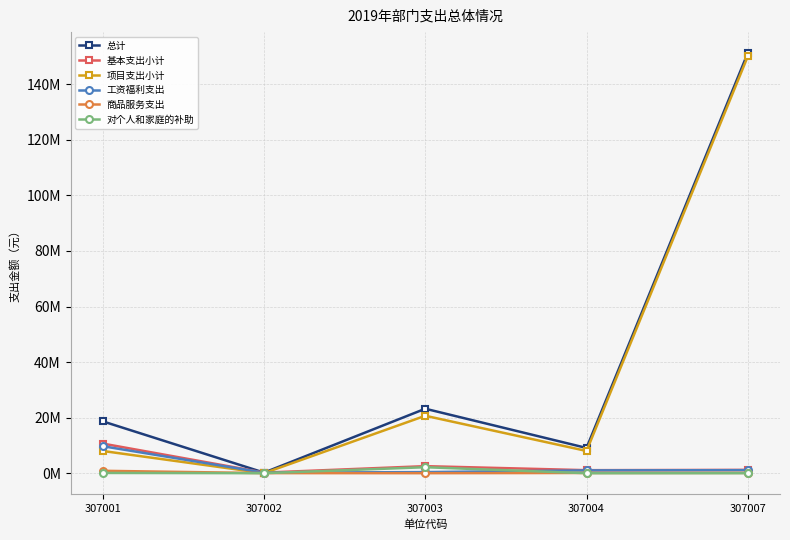

Where is the first local minimum for 商品服务支出?

307003